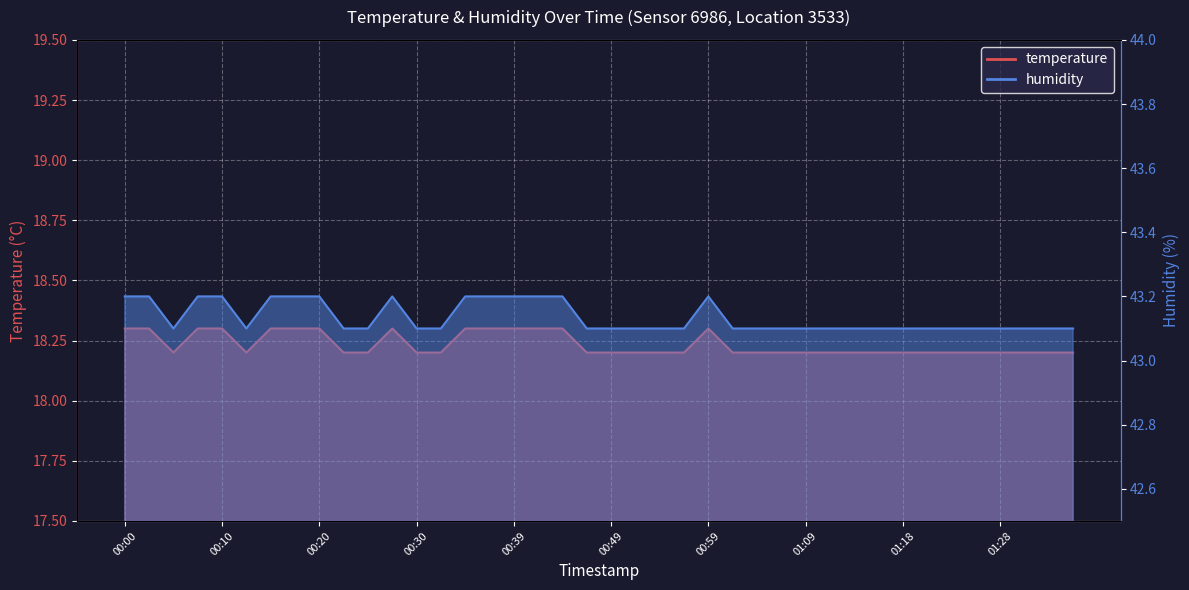

What is the sum of all temperature values?

729.4